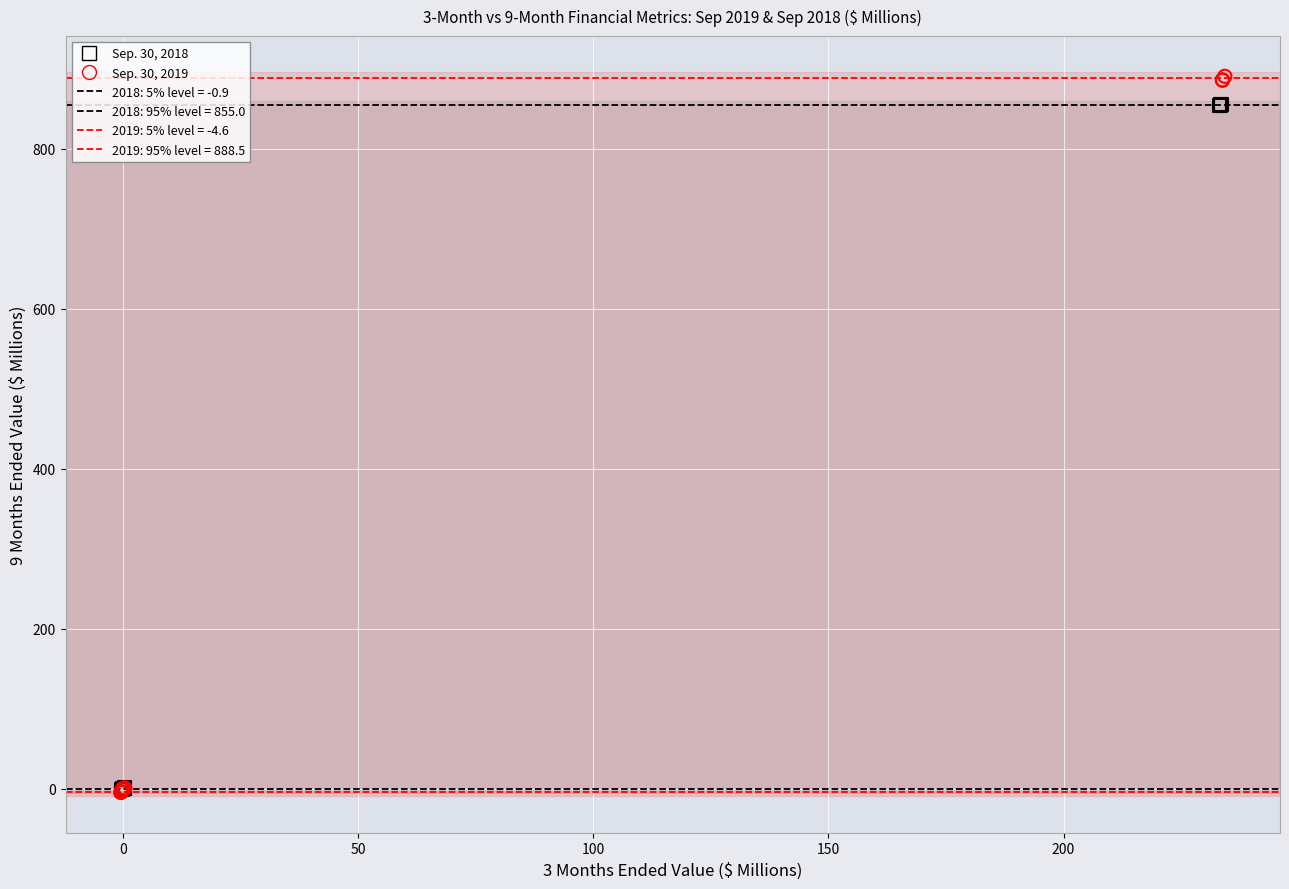

Which series has the widest spread of Y values?

Sep. 30, 2019